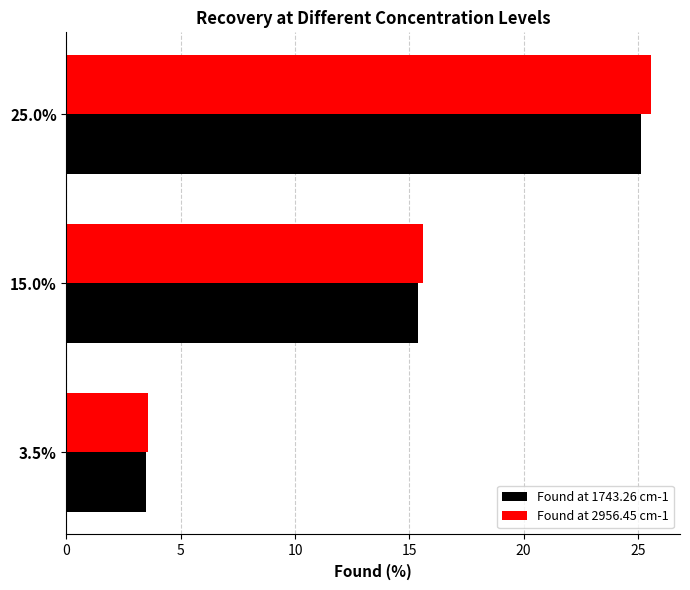

The value of Found at 2956.45 cm-1 at 3.5% is 3.6. True or false?

True